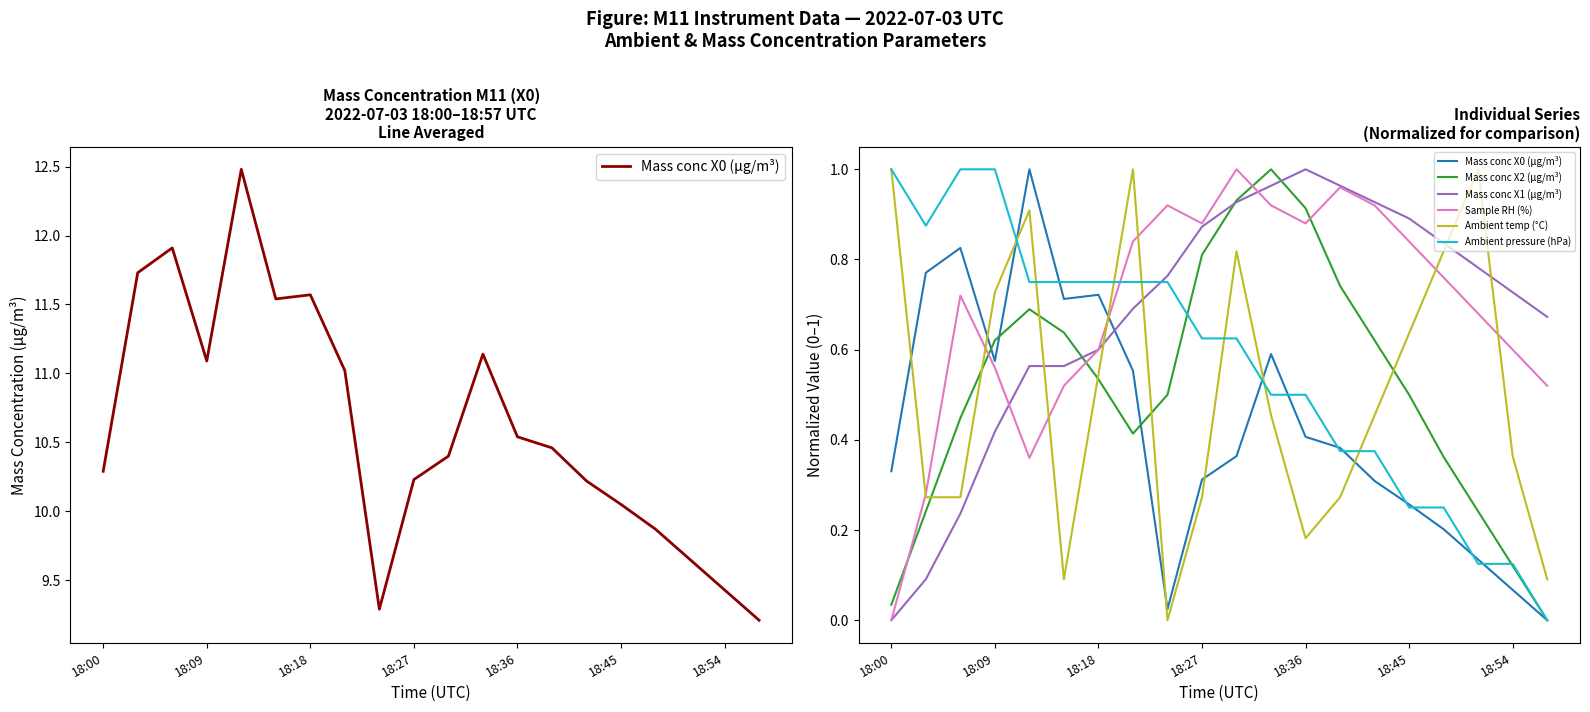

How many intersections are there between Mass conc X0 (μg/m³) and Ambient temp (°C)?

8